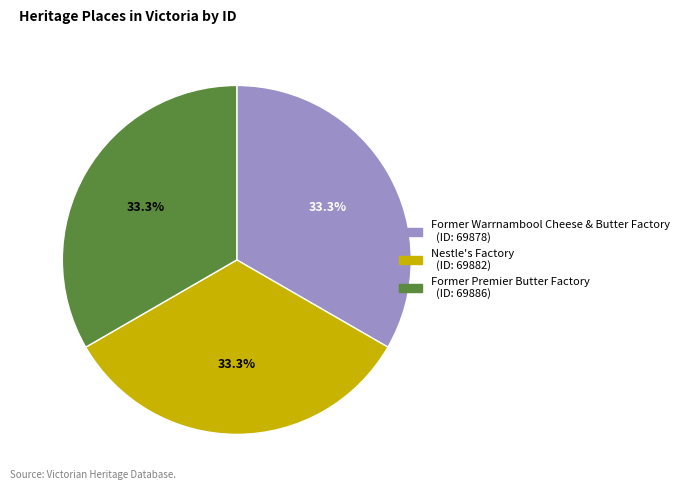

Combined, what portion of the pie is Former Premier Butter Factory (ID: 69886) and Nestle's Factory (ID: 69882)?

66.7%